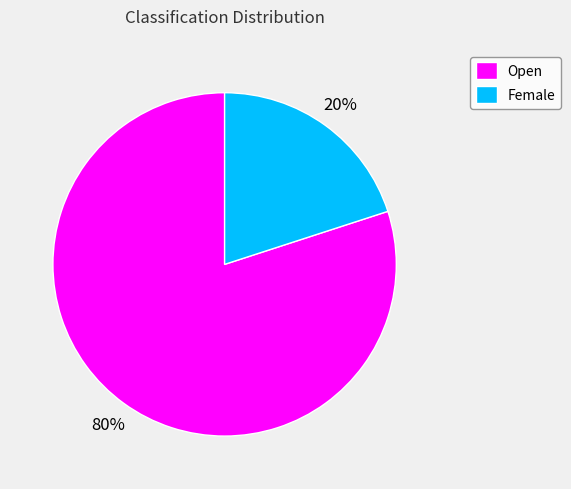

What is the smallest slice in the pie chart?

Female